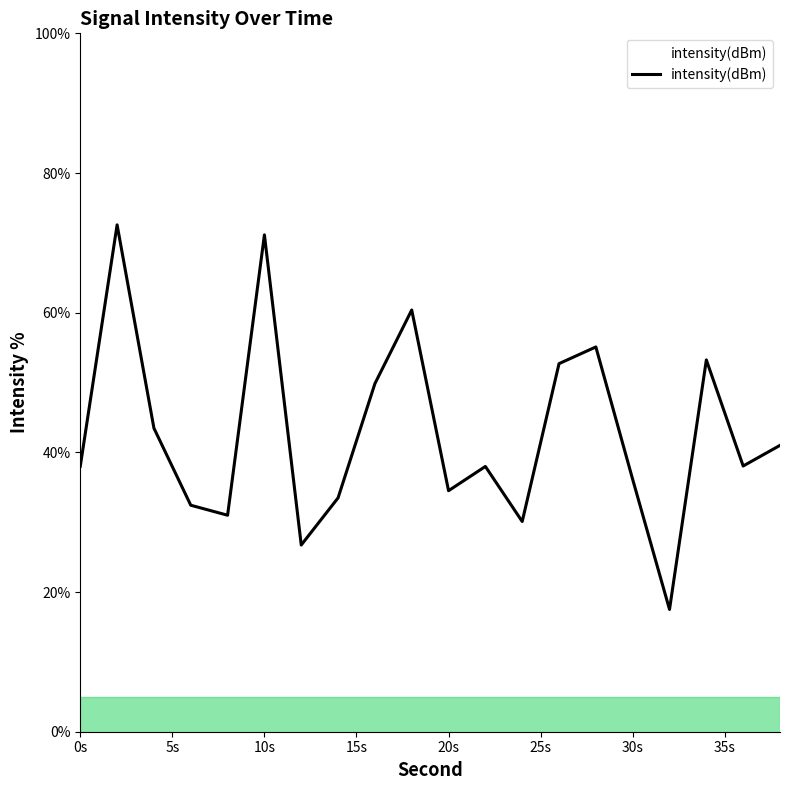

Reading left to right, transcribe all the data shown in this chart.

38.0	72.6	43.5	32.4	31.0	71.1	26.7	33.5	49.8	60.4	34.5	38.0	30.1	52.7	55.1	36.1	17.5	53.2	38.0	41.0